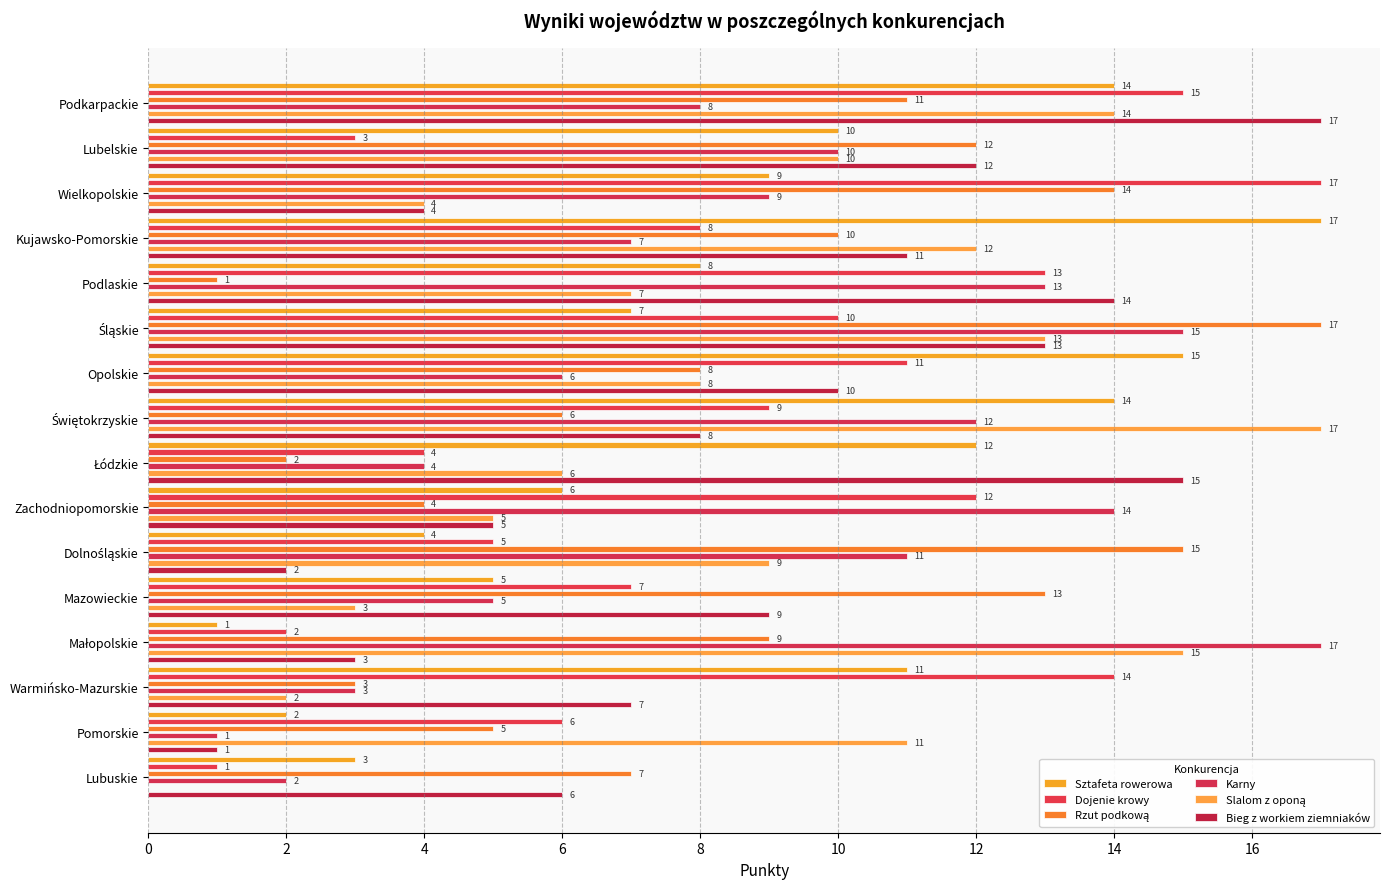

The Bieg z workiem ziemniaków series shows 2 at Pomorskie. True or false?

False